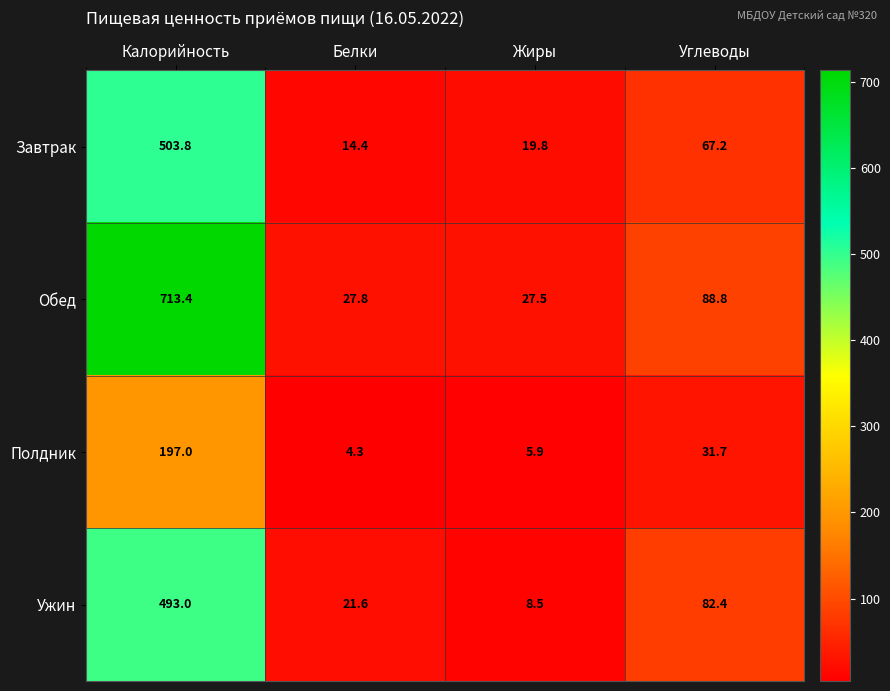

What is the difference between the highest and lowest values at Жиры?

21.6